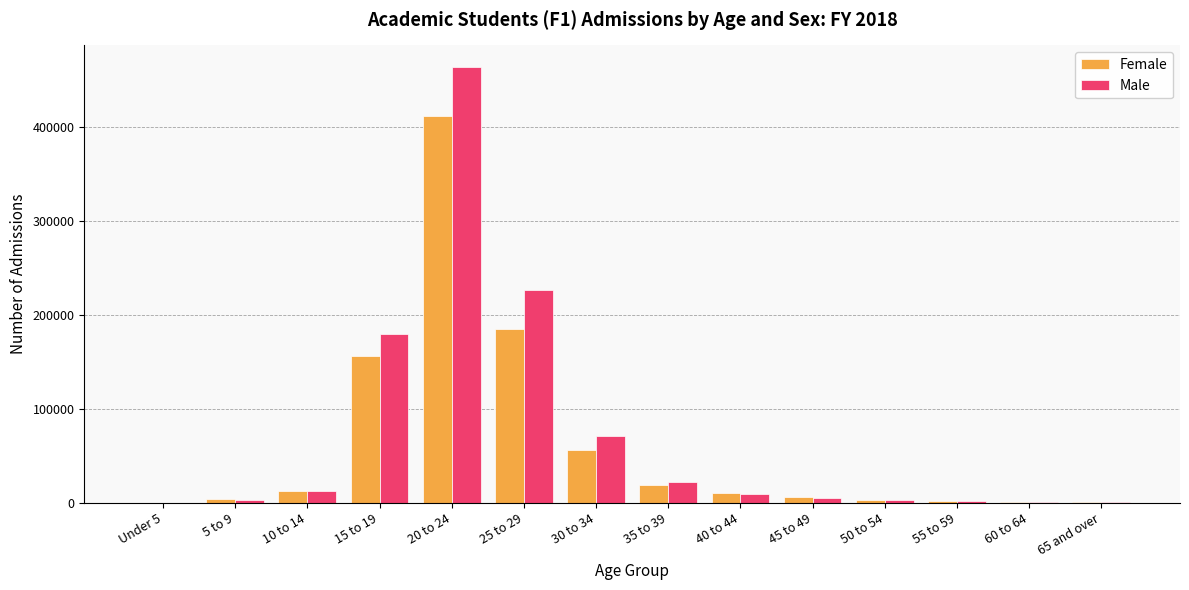

At which category is the sum across all series the highest?

20 to 24